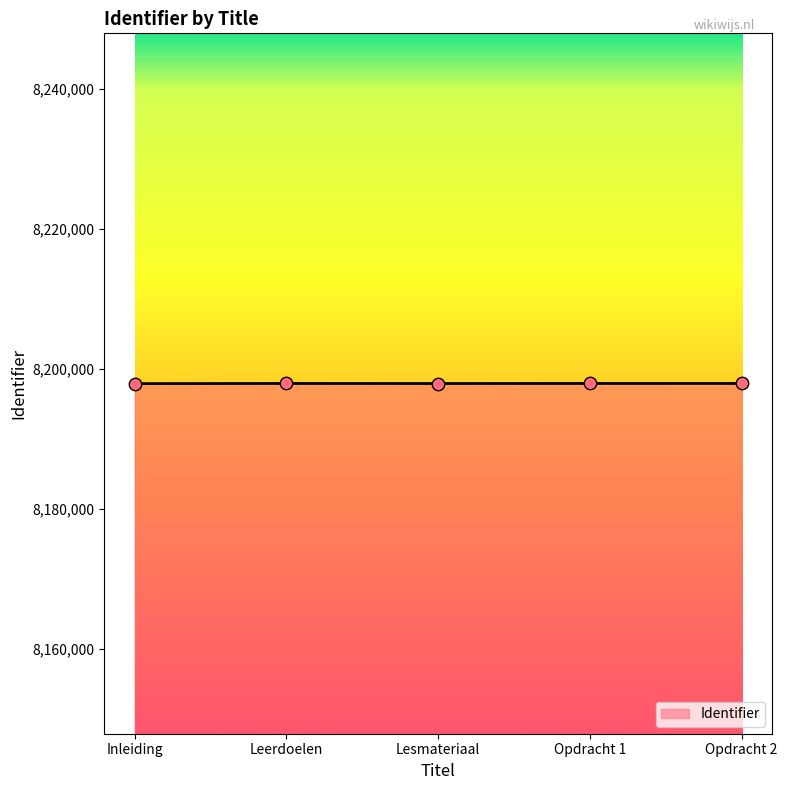

What is the change in value from Inleiding to Leerdoelen?

+21